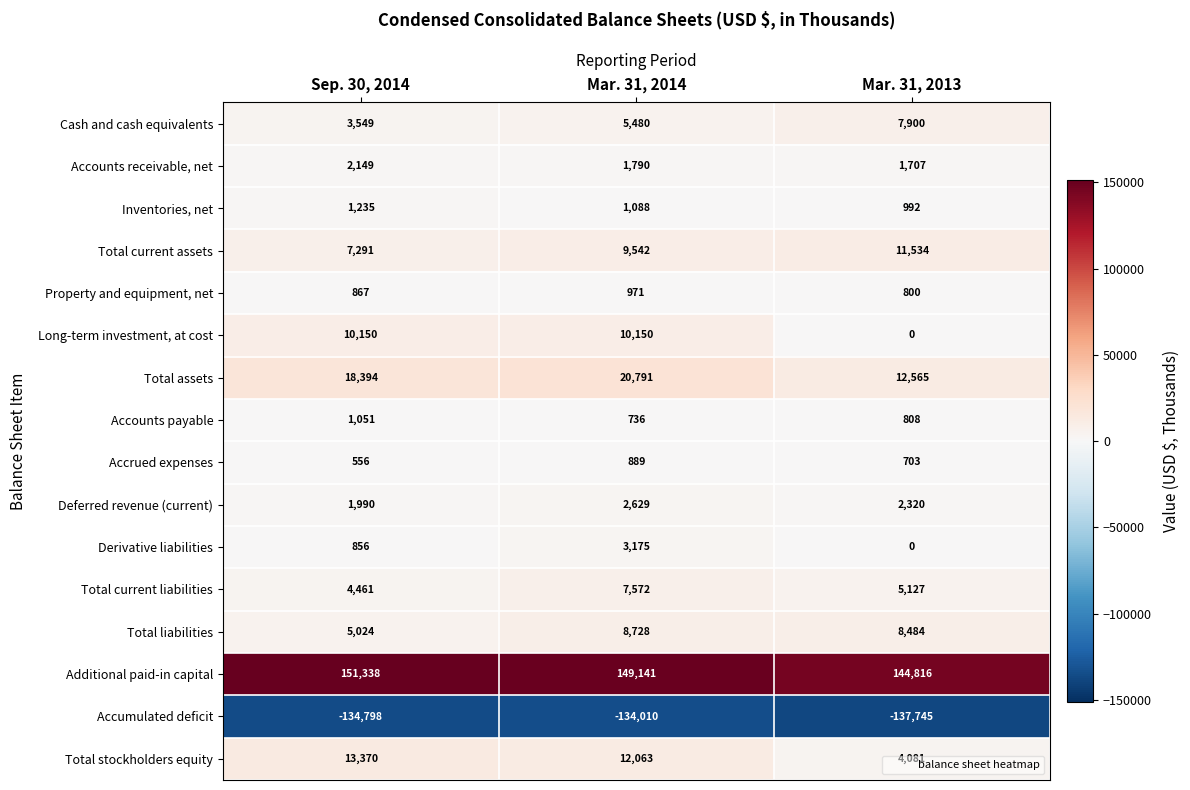

Which series changed the most between Sep. 30, 2014 and Mar. 31, 2013?

Long-term investment, at cost